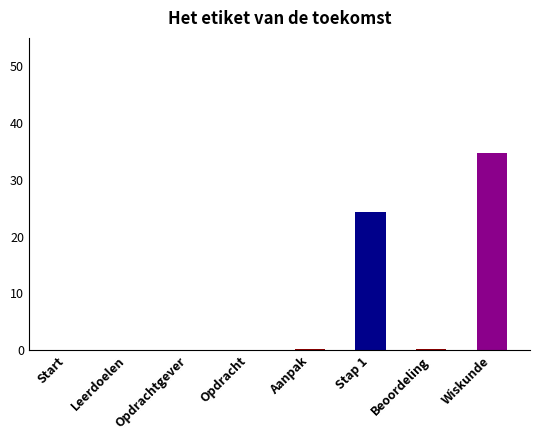

Where is the data nearest to the value 17?

Stap 1